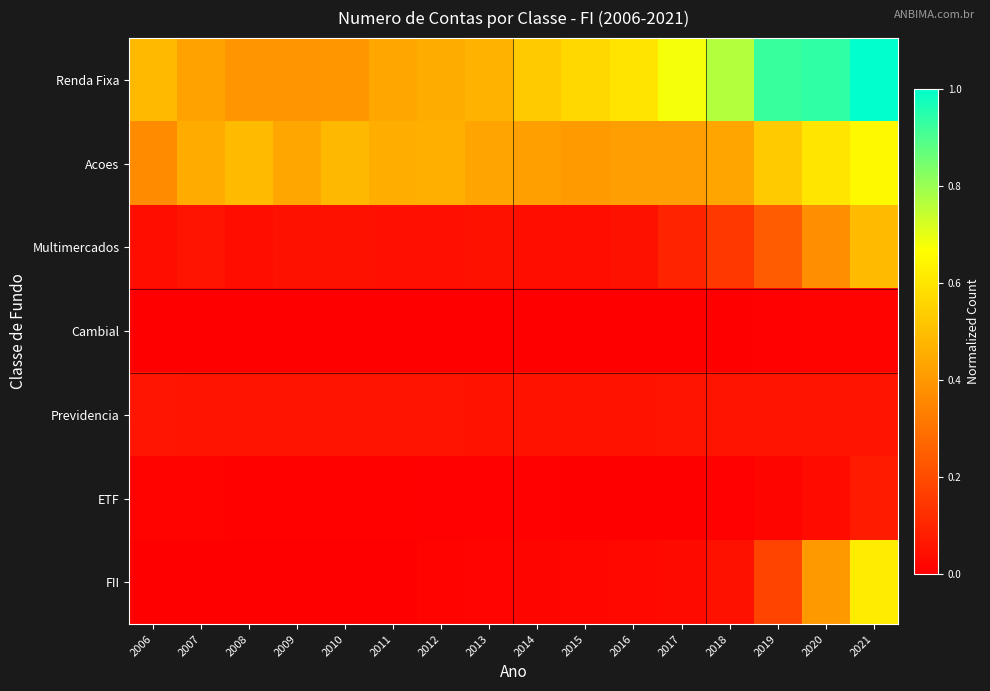

What is the total value across all series at 2017?

1.3